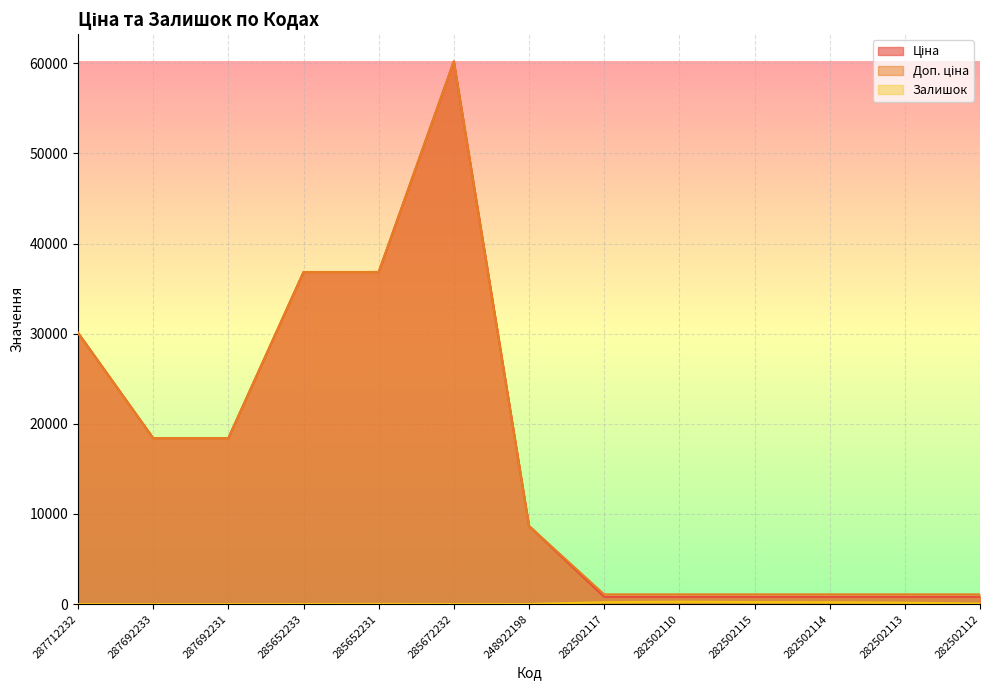

What is the label of the 10th point from the right?

285652233